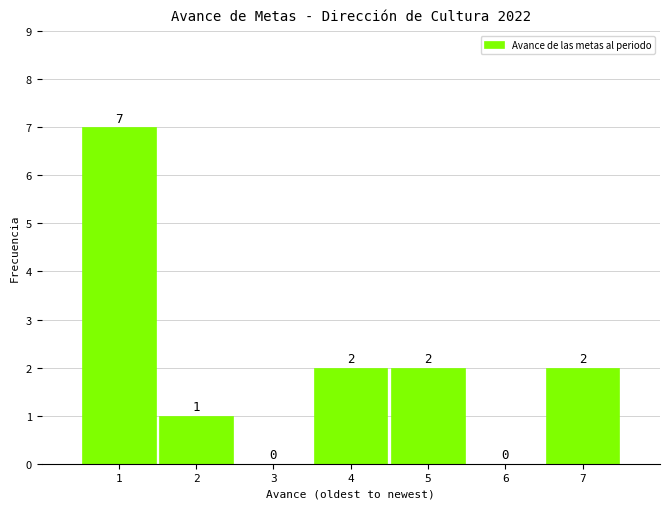

Reading right to left, list all the values displayed in this chart.

7=2	6=0	5=2	4=2	3=0	2=1	1=7